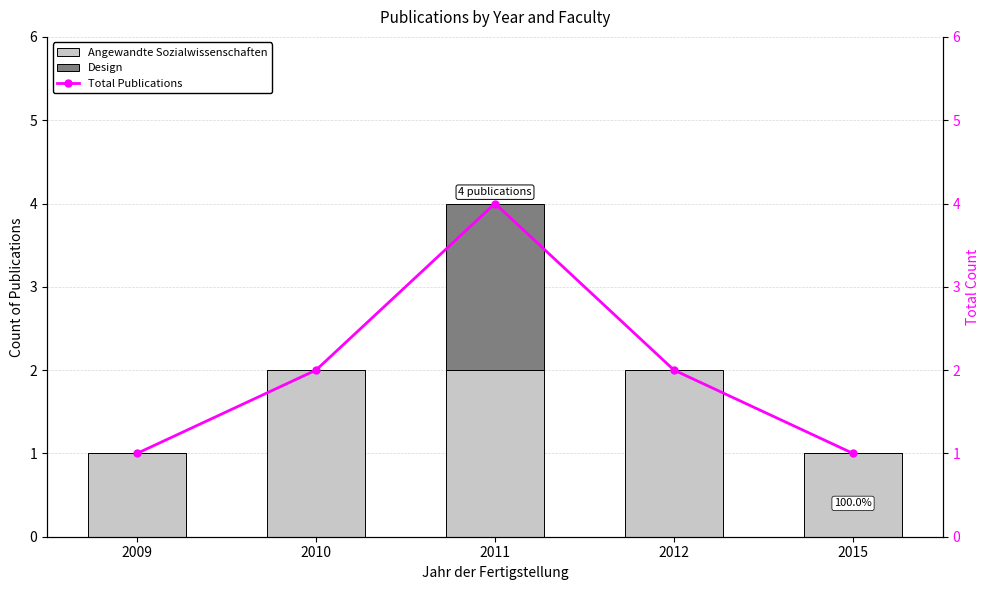

Reading left to right, list all the values displayed in this chart.

Angewandte Sozialwissenschaften: 2009=1	2010=2	2011=2	2012=2	2015=1
Design: 2009=0	2010=0	2011=2	2012=0	2015=0
Total Publications: 2009=1	2010=2	2011=4	2012=2	2015=1